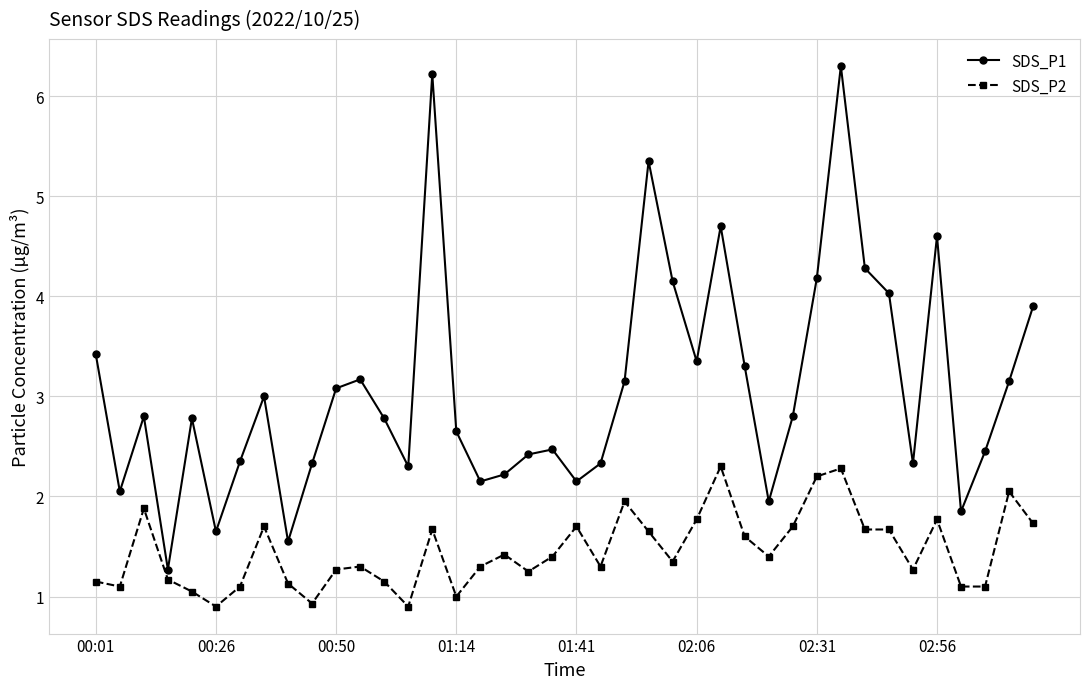

What is the value of the SDS_P1 point at the 8th from the left?

3.0